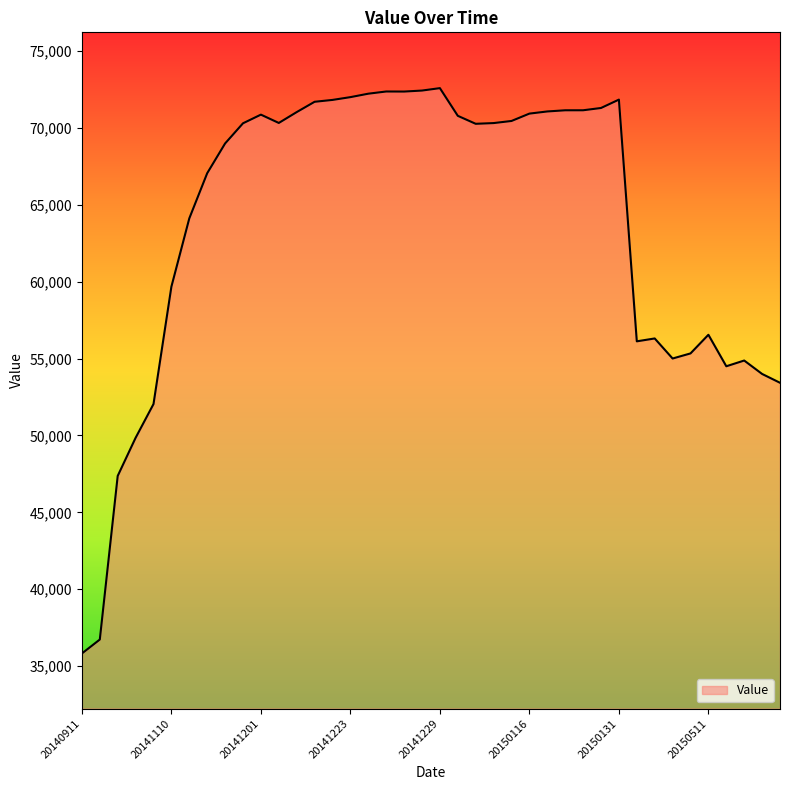

What is the smallest value displayed?

35822